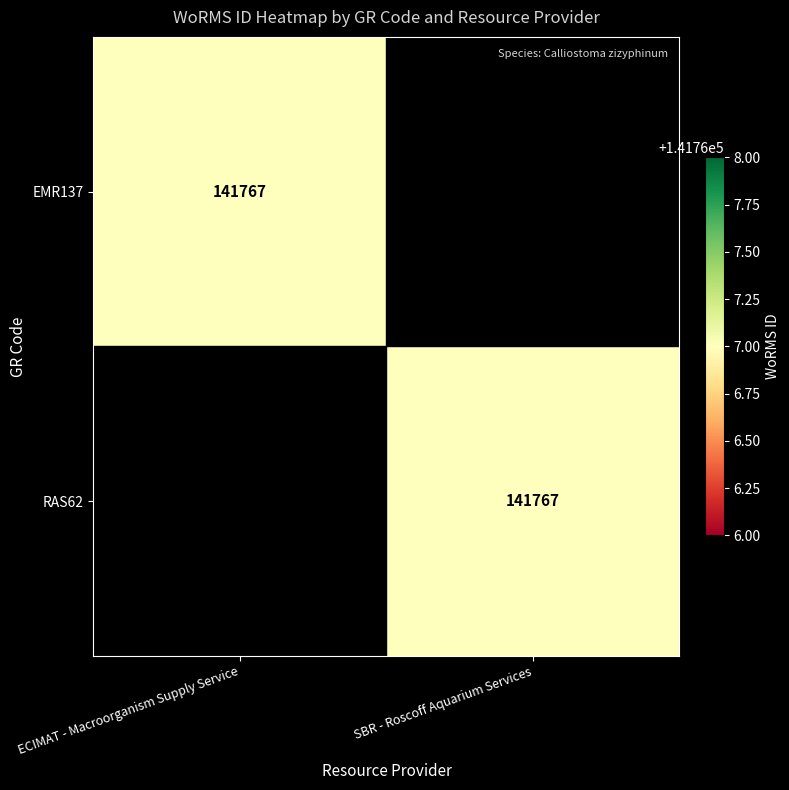

Between ECIMAT - Macroorganism Supply Service and SBR - Roscoff Aquarium Services, which is larger?

ECIMAT - Macroorganism Supply Service